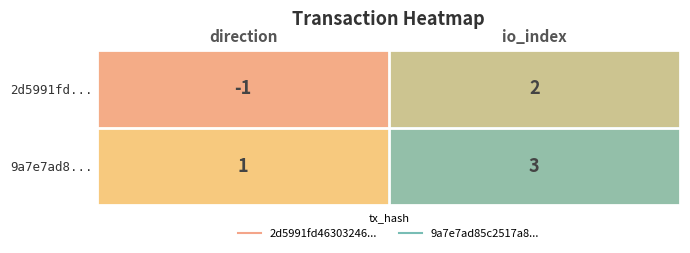

Which series has the widest spread of values?

2d5991fd...